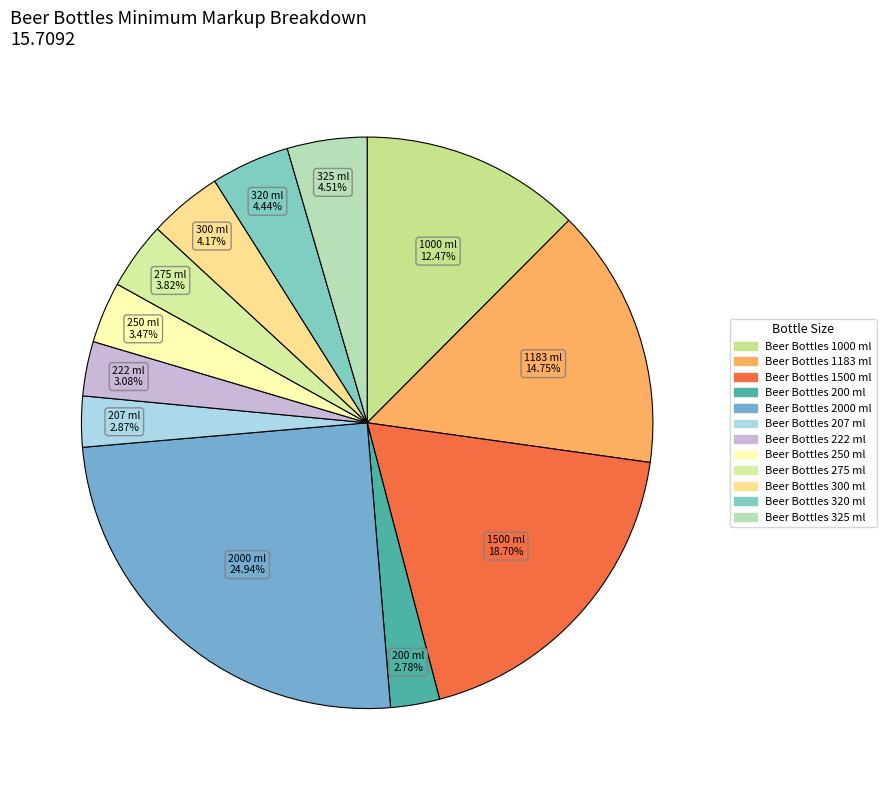

Is it true that Beer Bottles 200 ml is 3% of the pie?

True